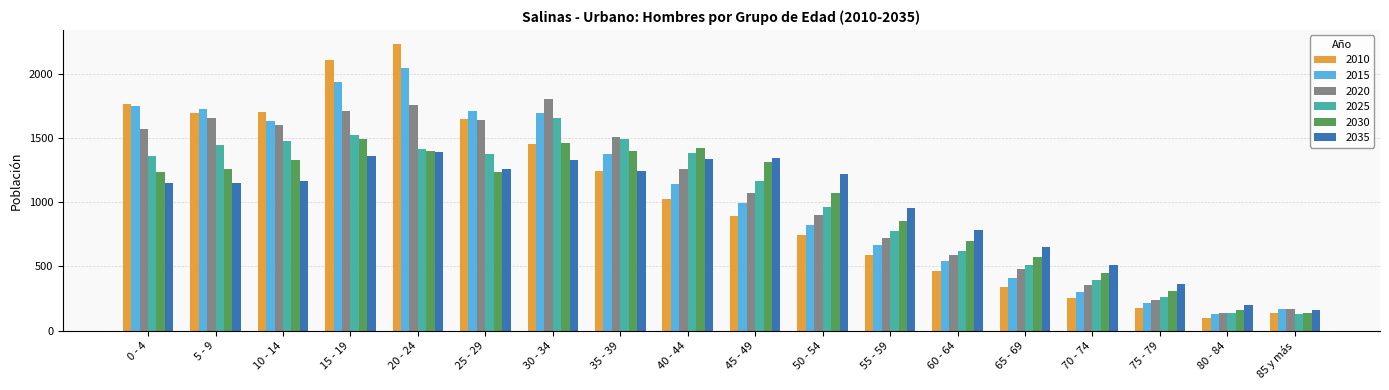

Which series changed the most between 30 - 34 and 70 - 74?

2020